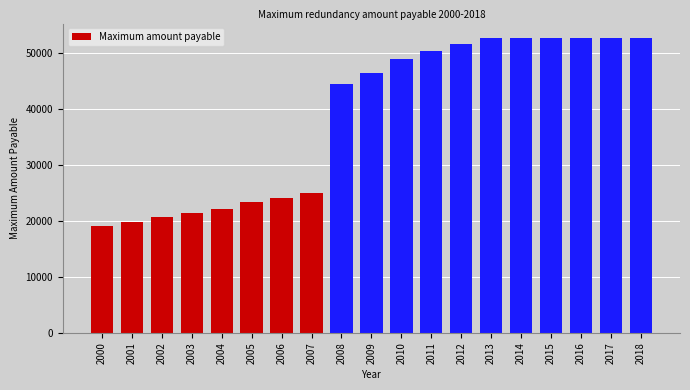

Does the chart contain any negative values?

No